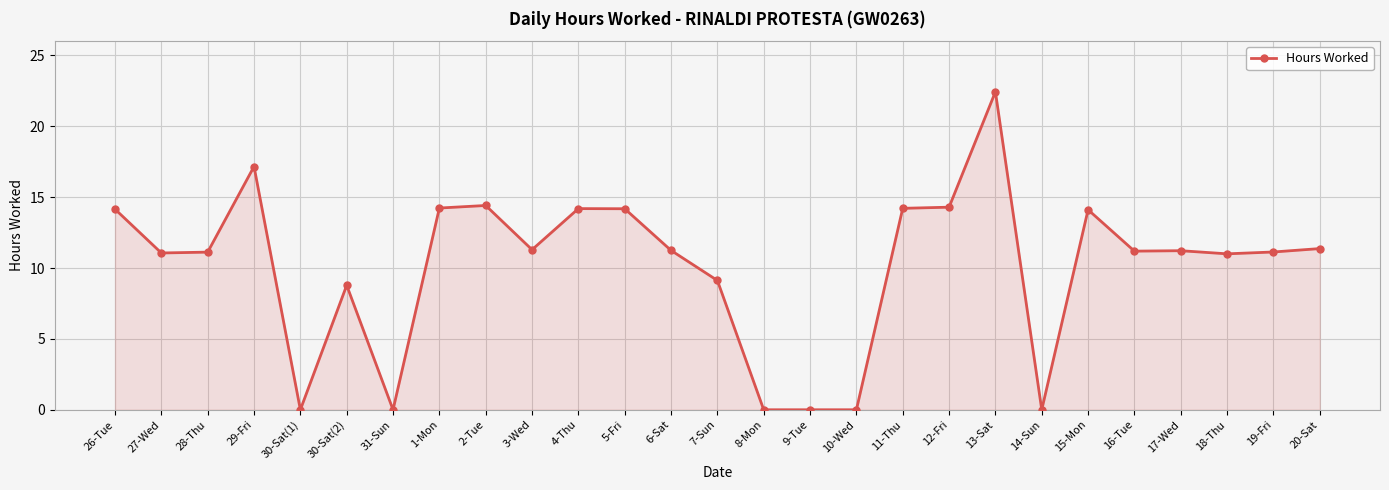

What is the sum of all values?

271.9